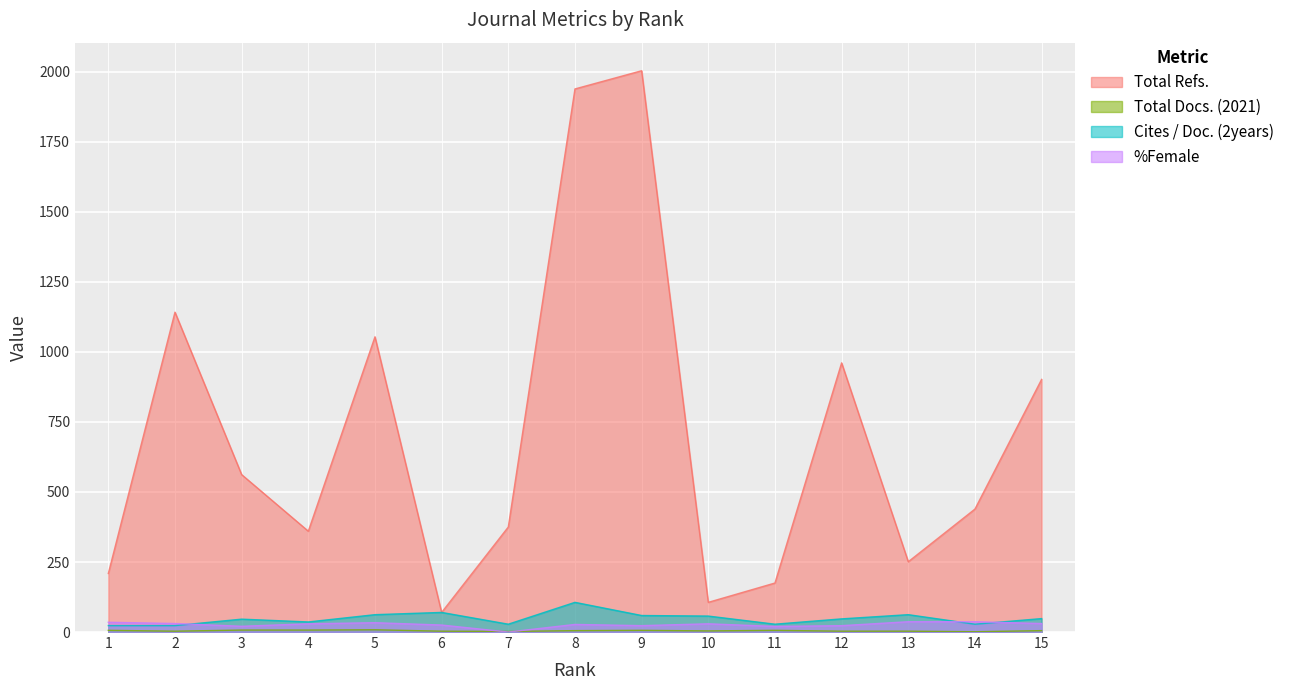

True or false: Total Refs. and Total Docs. (2021) intersect in this chart.

False